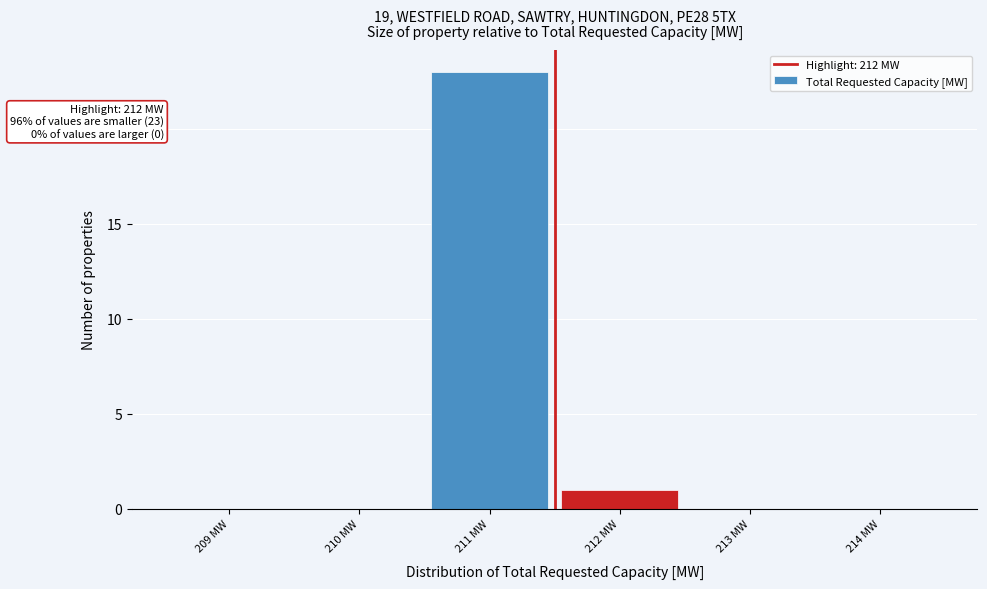

Reading left to right, list all the values displayed in this chart.

209 MW=0	210 MW=0	211 MW=23	212 MW=1	213 MW=0	214 MW=0